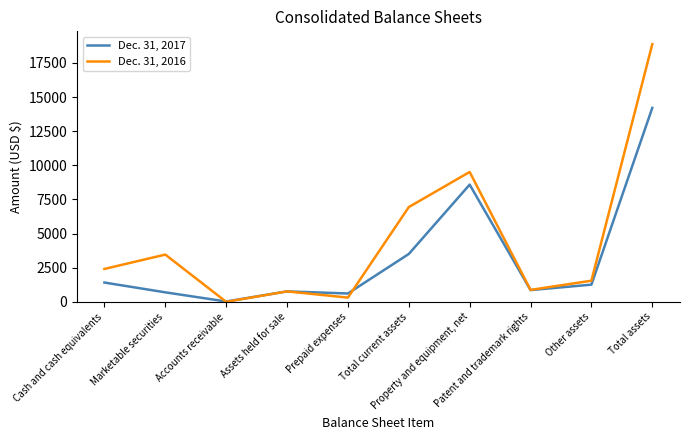

Which series has the largest total across all categories?

Dec. 31, 2016